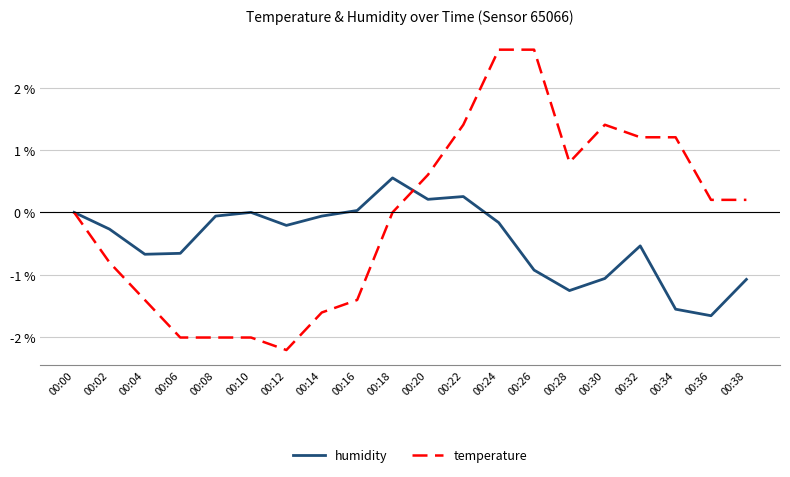

At which category is the sum across all series the highest?

00:24